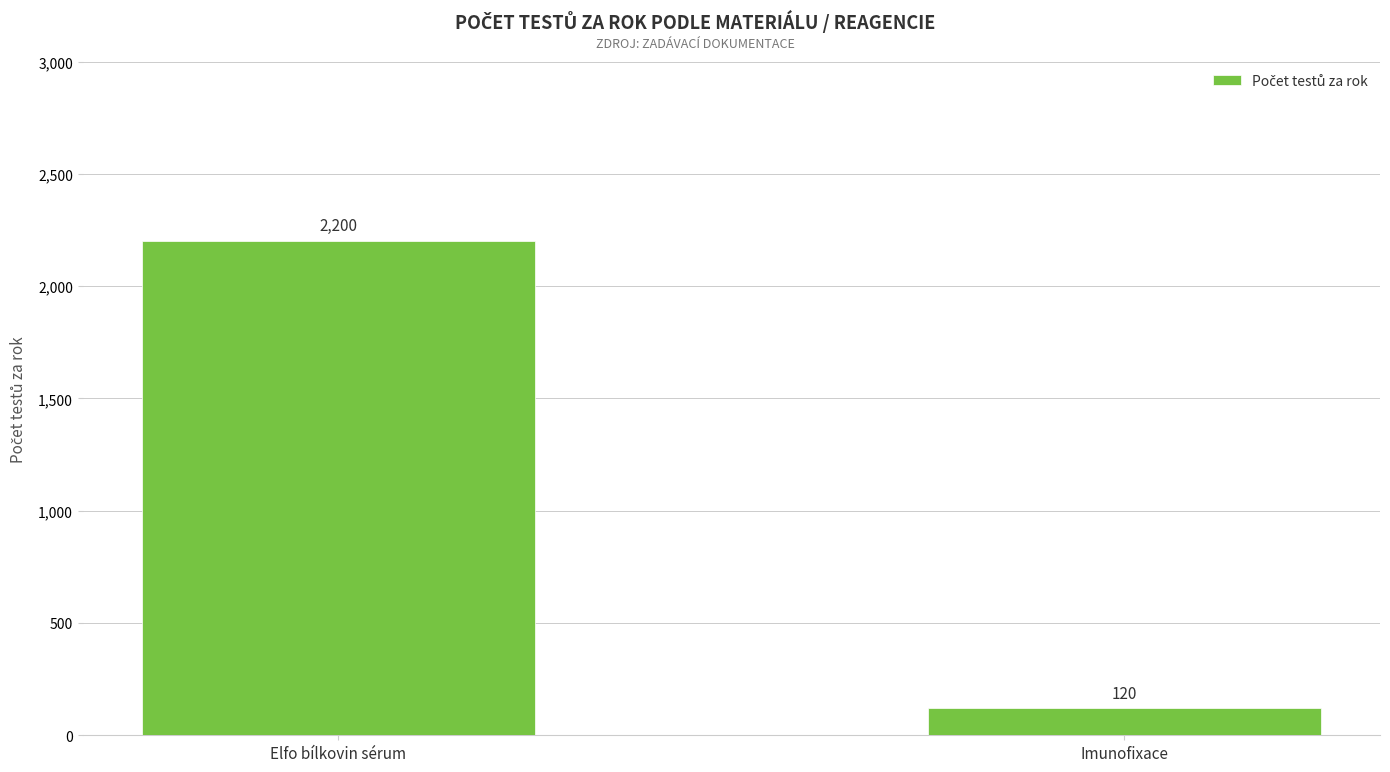

What is the label of the 2nd bar from the left?

Imunofixace